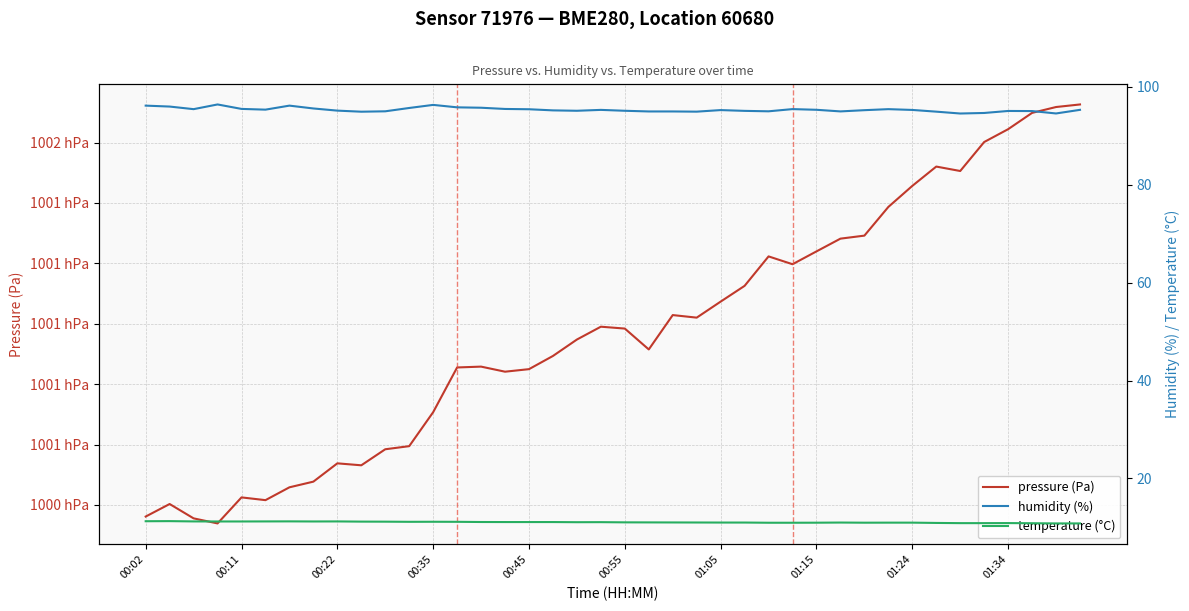

What is the difference between the second highest and minimum values in the pressure (Pa) series?

137.9